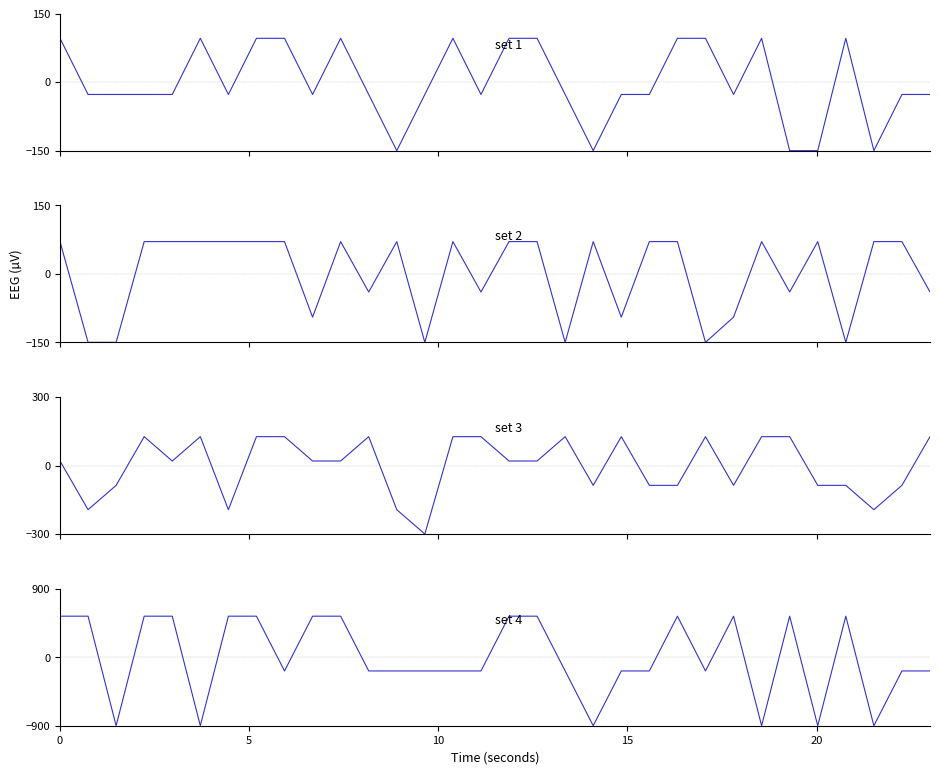

Is it true that set 2 equals 94.7 at 19?

False